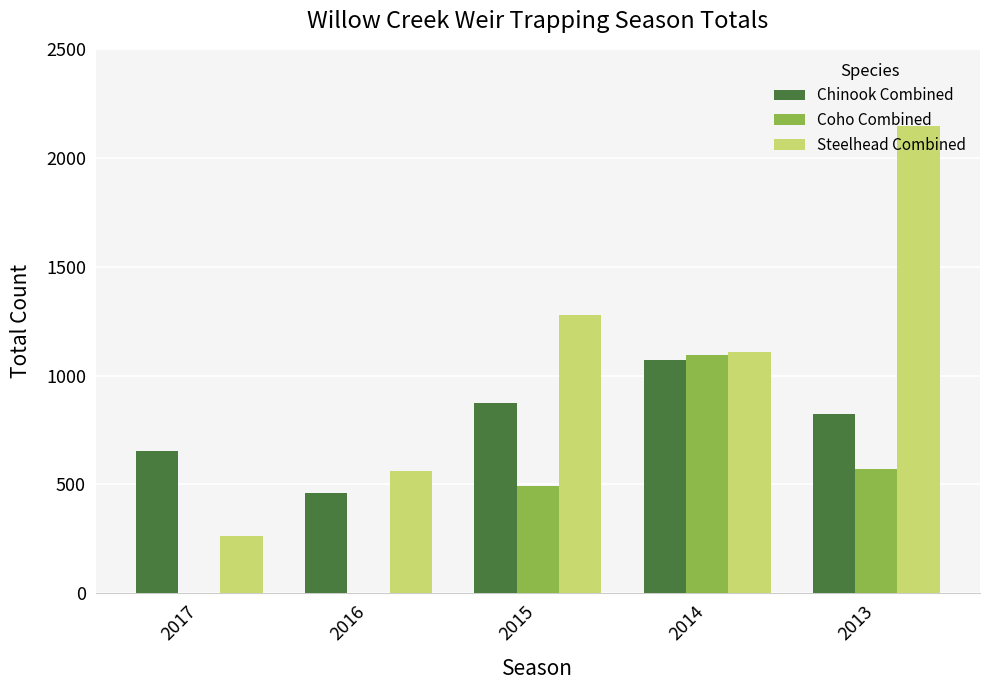

Which category has the highest value in the Steelhead Combined series?

2013